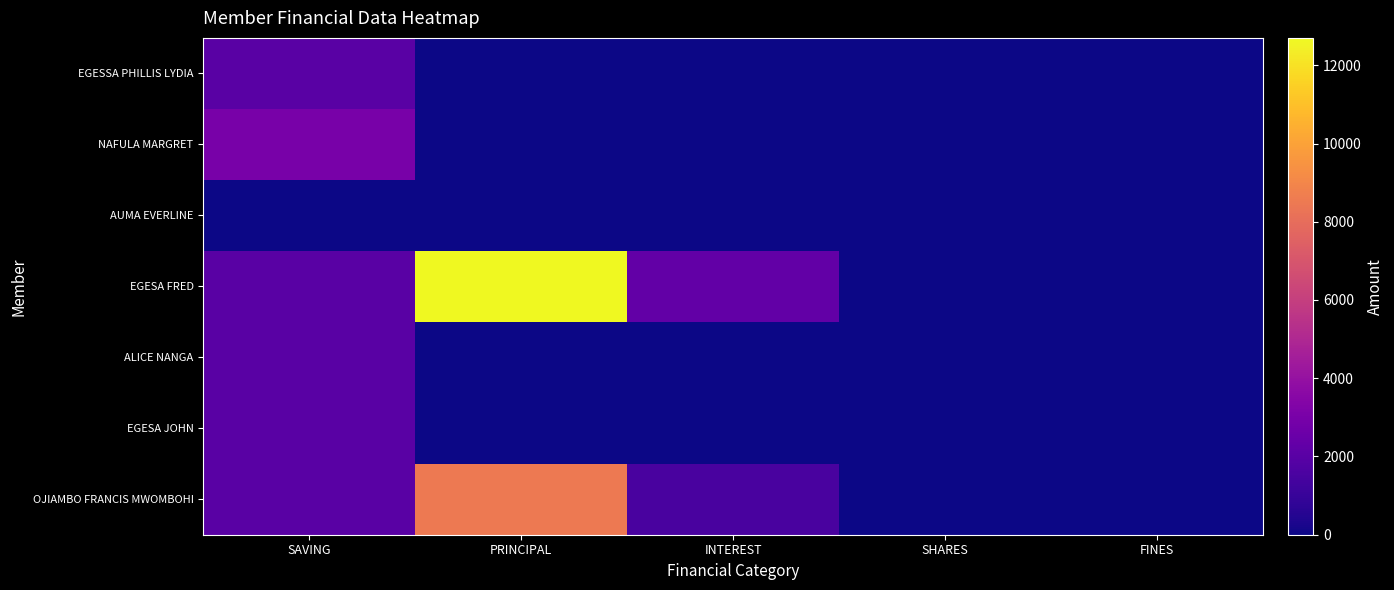

Reading right to left, what are all the values shown in this chart?

EGESSA PHILLIS LYDIA: FINES=0	SHARES=0	INTEREST=0	PRINCIPAL=0	SAVING=2000
NAFULA MARGRET: FINES=0	SHARES=0	INTEREST=0	PRINCIPAL=0	SAVING=3000
AUMA EVERLINE: FINES=0	SHARES=0	INTEREST=0	PRINCIPAL=0	SAVING=0
EGESA FRED: FINES=0	SHARES=0	INTEREST=2300	PRINCIPAL=12700	SAVING=2000
ALICE NANGA: FINES=0	SHARES=0	INTEREST=0	PRINCIPAL=0	SAVING=2000
EGESA JOHN: FINES=0	SHARES=0	INTEREST=0	PRINCIPAL=0	SAVING=2000
OJIAMBO FRANCIS MWOMBOHI: FINES=0	SHARES=0	INTEREST=1500	PRINCIPAL=8500	SAVING=2000